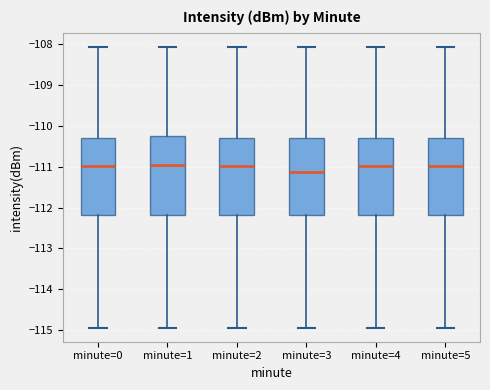

Reading left to right, transcribe this box plot: for each box, give where its median line is, the range the box spans, and where its two whiskers end, as read against the y-axis. The values are not printed on the chart, so give them approximately, as read against the axis.

minute=0: median -111.0, box -112.2 to -110.3, whiskers -114.9 to -108.1
minute=1: median -111.0, box -112.2 to -110.2, whiskers -114.9 to -108.1
minute=2: median -111.0, box -112.2 to -110.3, whiskers -114.9 to -108.1
minute=3: median -111.1, box -112.2 to -110.3, whiskers -114.9 to -108.1
minute=4: median -111.0, box -112.2 to -110.3, whiskers -114.9 to -108.1
minute=5: median -111.0, box -112.2 to -110.3, whiskers -114.9 to -108.1